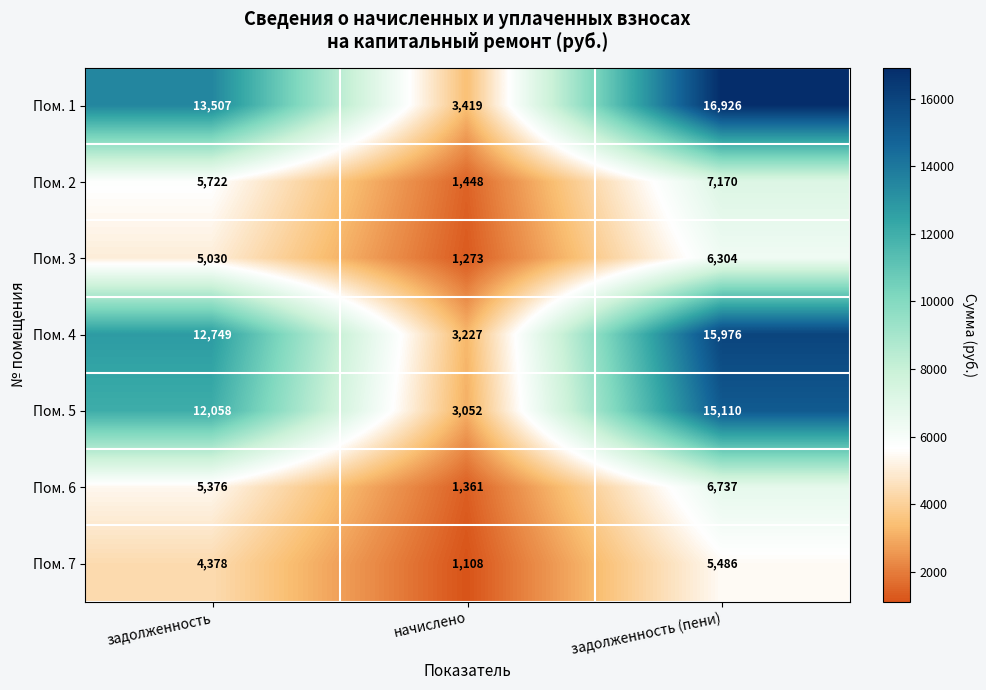

What is the difference between the highest and lowest values at начислено?

2311